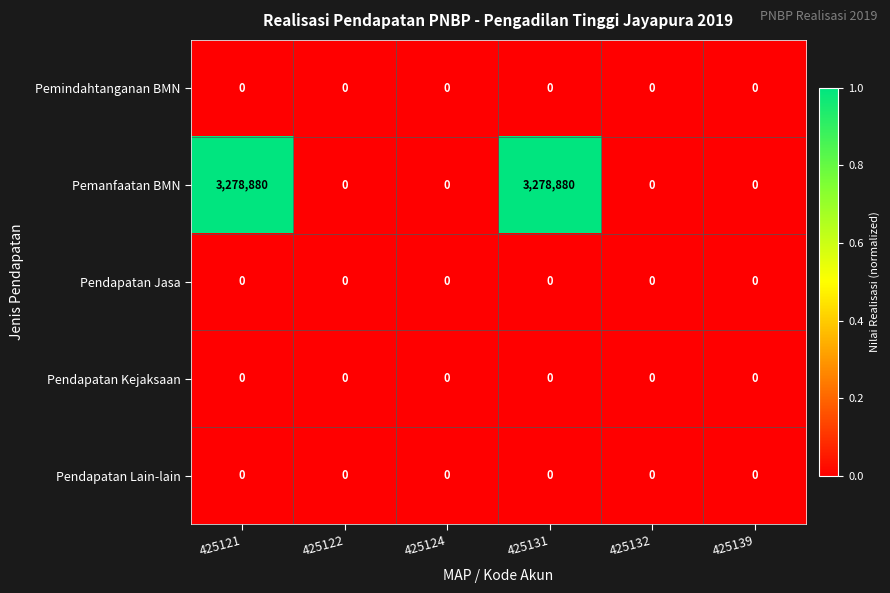

What is the maximum value shown in the chart?

3278880